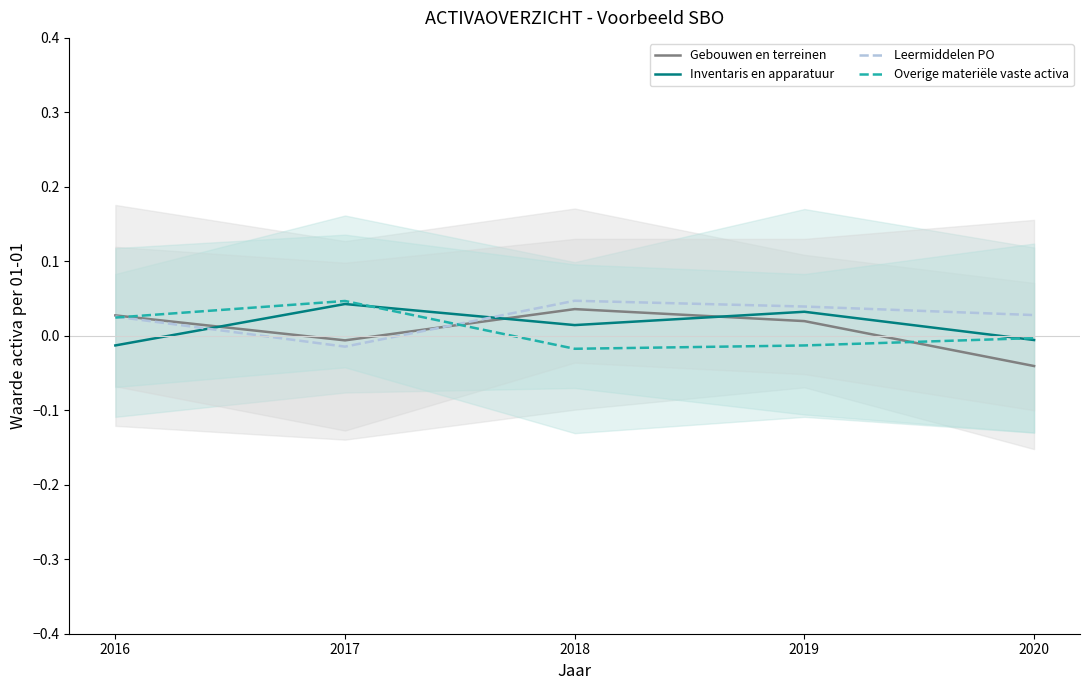

Is the value of Inventaris en apparatuur at 2017 greater than the value of Overige materiële vaste activa at 2018?

Yes